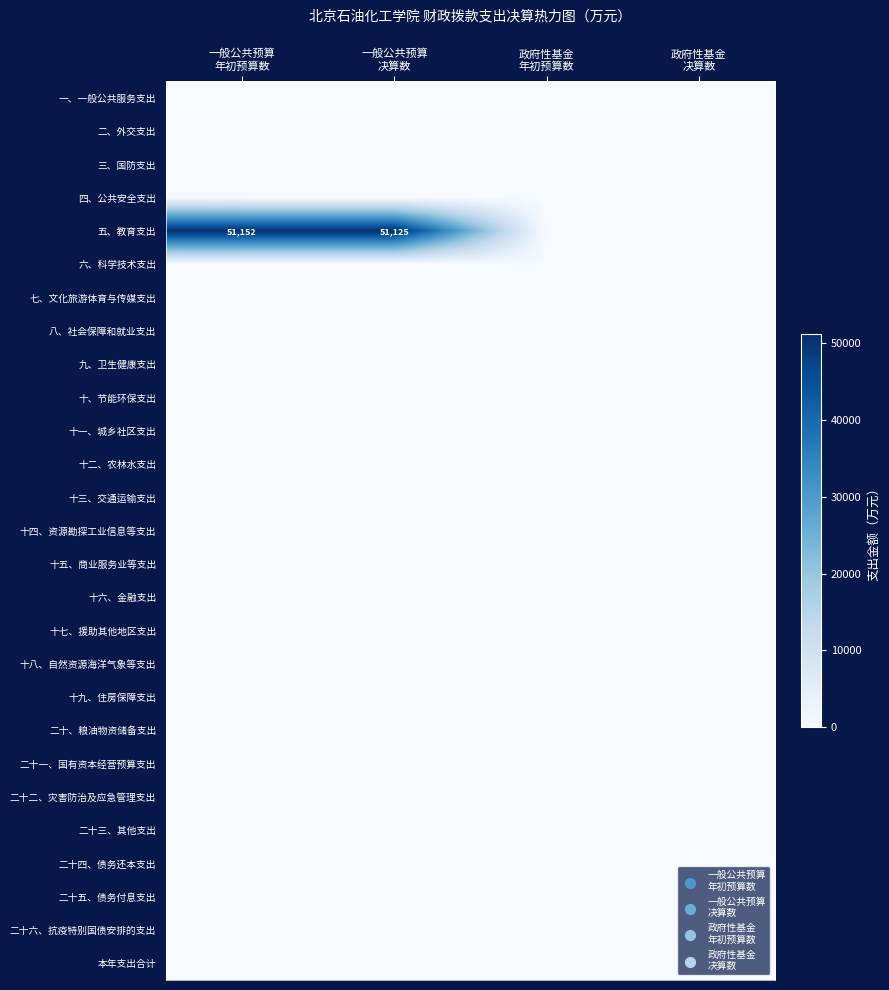

Count the number of data series in this chart.

27